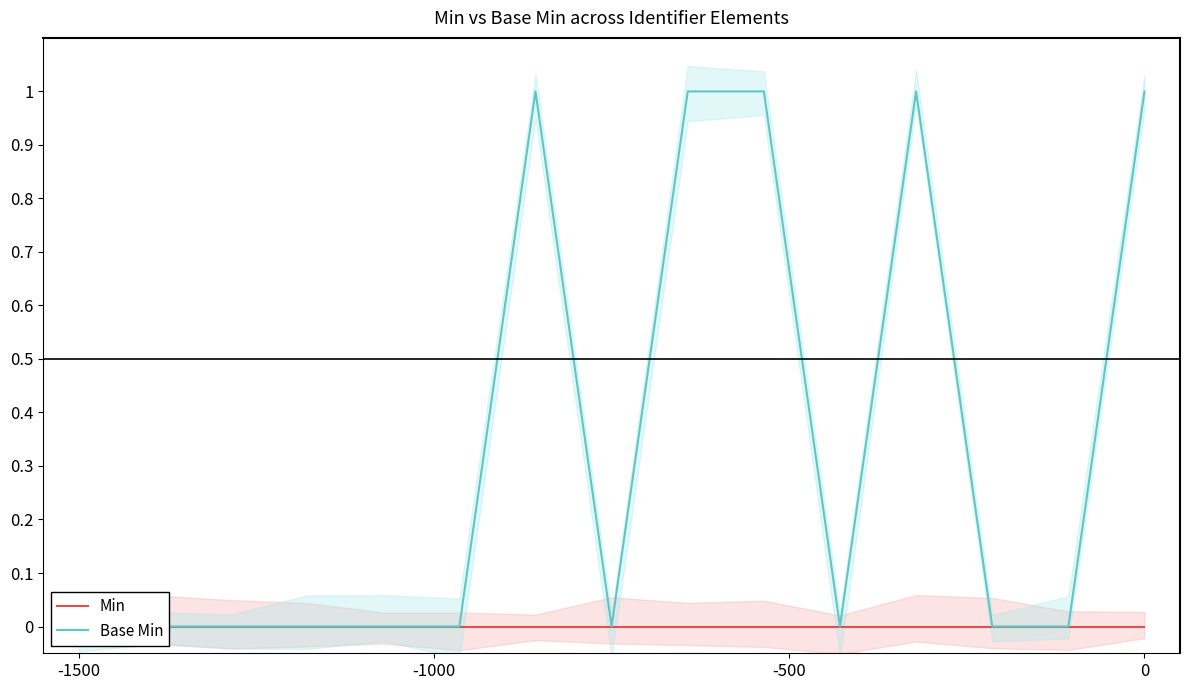

Does the chart display data point markers on the line(s)?

No